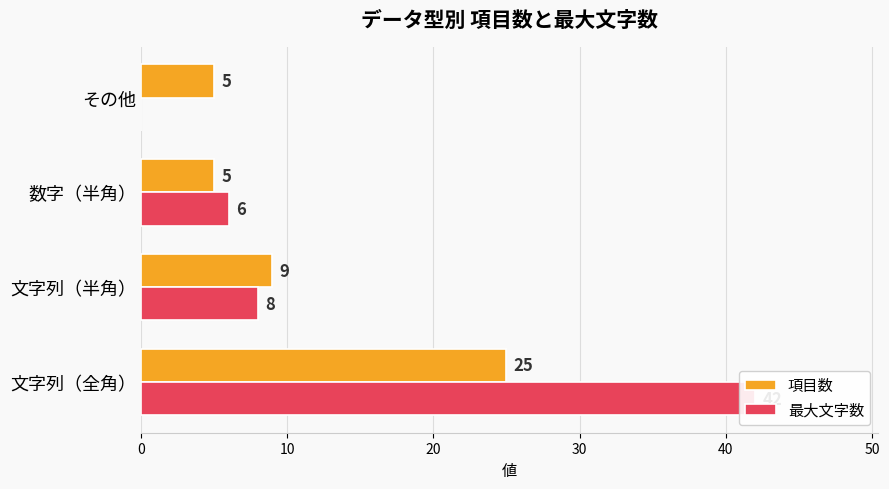

Which series changed the most between 文字列（半角） and 数字（半角）?

項目数